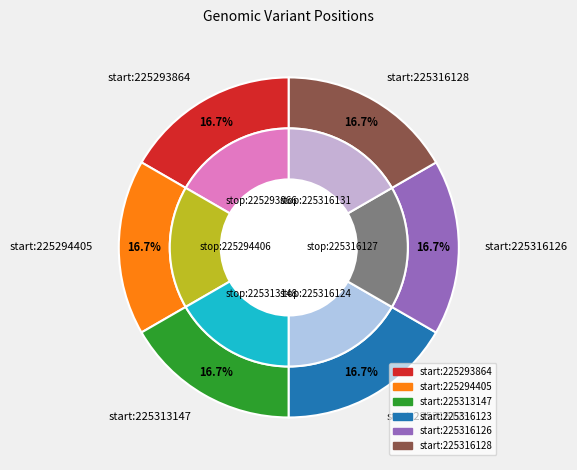

Does 225316123 account for over 50% of the chart?

No